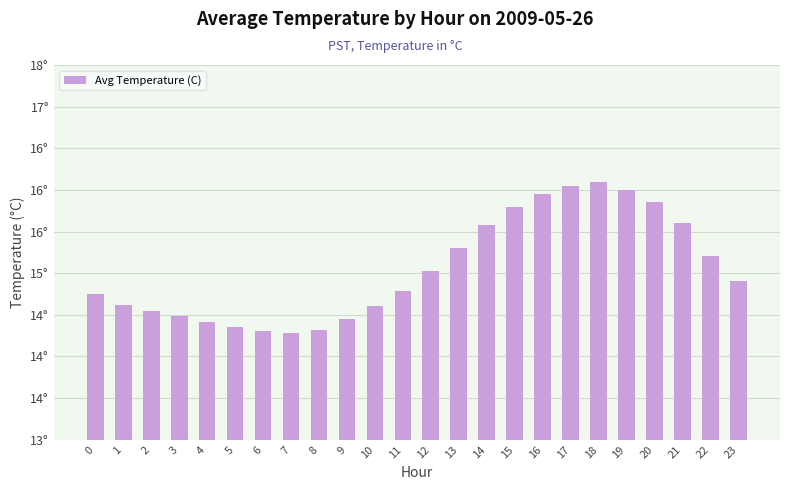

Which has a higher value, 13 or 3?

13